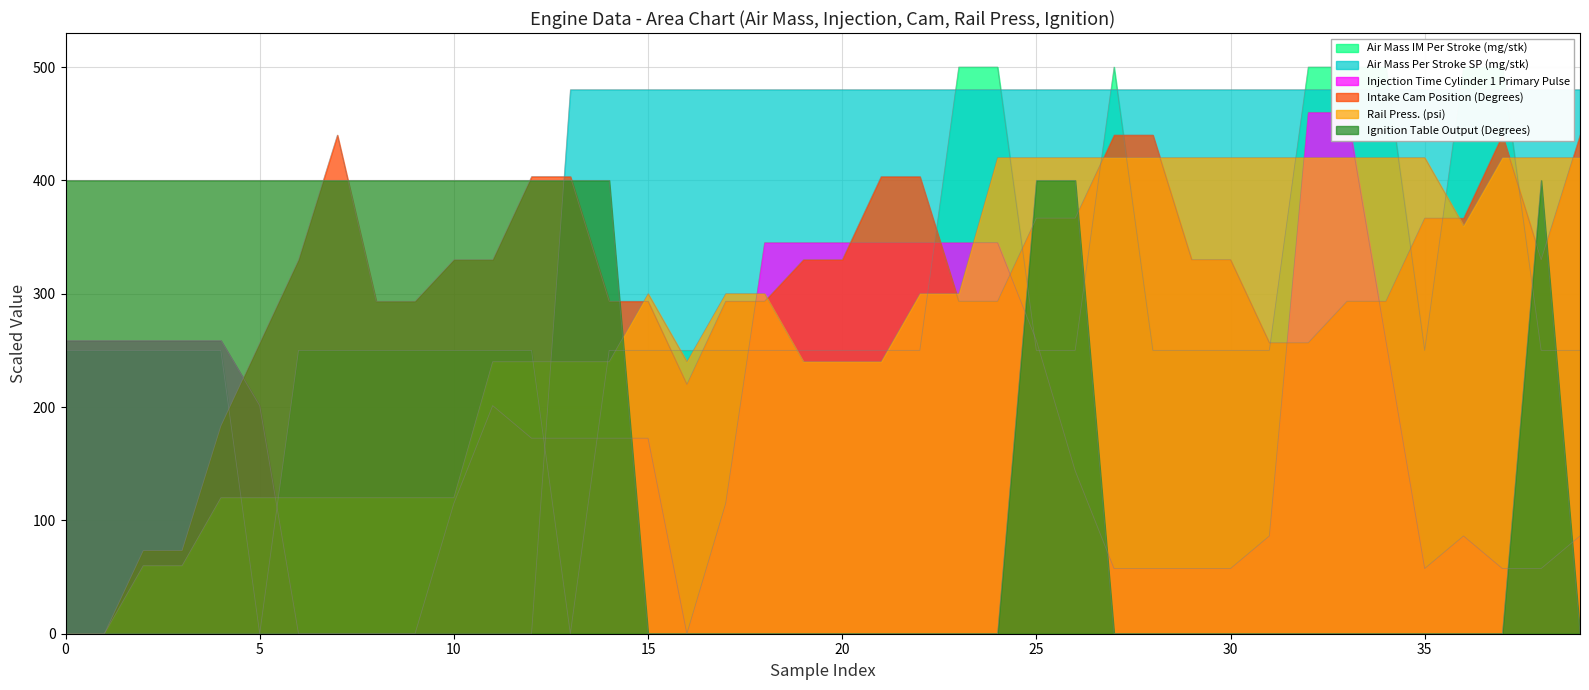

Reading right to left, what are all the values shown in this chart?

Air Mass IM Per Stroke (mg/stk): 250.0	250.0	500.0	500.0	250.0	500.0	500.0	500.0	250.0	250.0	250.0	250.0	500.0	250.0	250.0	500.0	500.0	250.0	250.0	250.0	250.0	250.0	250.0	250.0	250.0	250.0	0.0	250.0	250.0	250.0	250.0	250.0	250.0	250.0	0.0	250.0	250.0	250.0	250.0	250.0
Air Mass Per Stroke SP (mg/stk): 480.0	480.0	480.0	480.0	480.0	480.0	480.0	480.0	480.0	480.0	480.0	480.0	480.0	480.0	480.0	480.0	480.0	480.0	480.0	480.0	480.0	480.0	480.0	480.0	480.0	480.0	480.0	0.0	0.0	0.0	0.0	0.0	0.0	0.0	0.0	0.0	0.0	0.0	0.0	0.0
Injection Time Cylinder 1 Primary Pulse: 86.2	57.5	57.5	86.2	57.5	258.8	460.0	460.0	86.2	57.5	57.5	57.5	57.5	143.8	258.8	345.0	345.0	345.0	345.0	345.0	345.0	345.0	115.0	0.0	172.5	172.5	172.5	172.5	201.2	115.0	0.0	0.0	0.0	0.0	201.2	258.8	258.8	258.8	258.8	258.8
Intake Cam Position (Degrees): 440.0	330.0	440.0	366.7	366.7	293.3	293.3	256.7	256.7	330.0	330.0	440.0	440.0	366.7	366.7	293.3	293.3	403.3	403.3	330.0	330.0	293.3	293.3	220.0	293.3	293.3	403.3	403.3	330.0	330.0	293.3	293.3	440.0	330.0	256.7	183.3	73.3	73.3	0.0	0.0
Rail Press. (psi): 420.0	420.0	420.0	360.0	420.0	420.0	420.0	420.0	420.0	420.0	420.0	420.0	420.0	420.0	420.0	420.0	300.0	300.0	240.0	240.0	240.0	300.0	300.0	240.0	300.0	240.0	240.0	240.0	240.0	120.0	120.0	120.0	120.0	120.0	120.0	120.0	60.0	60.0	0.0	0.0
Ignition Table Output (Degrees): 0.0	400.0	0.0	0.0	0.0	0.0	0.0	0.0	0.0	0.0	0.0	0.0	0.0	400.0	400.0	0.0	0.0	0.0	0.0	0.0	0.0	0.0	0.0	0.0	0.0	400.0	400.0	400.0	400.0	400.0	400.0	400.0	400.0	400.0	400.0	400.0	400.0	400.0	400.0	400.0